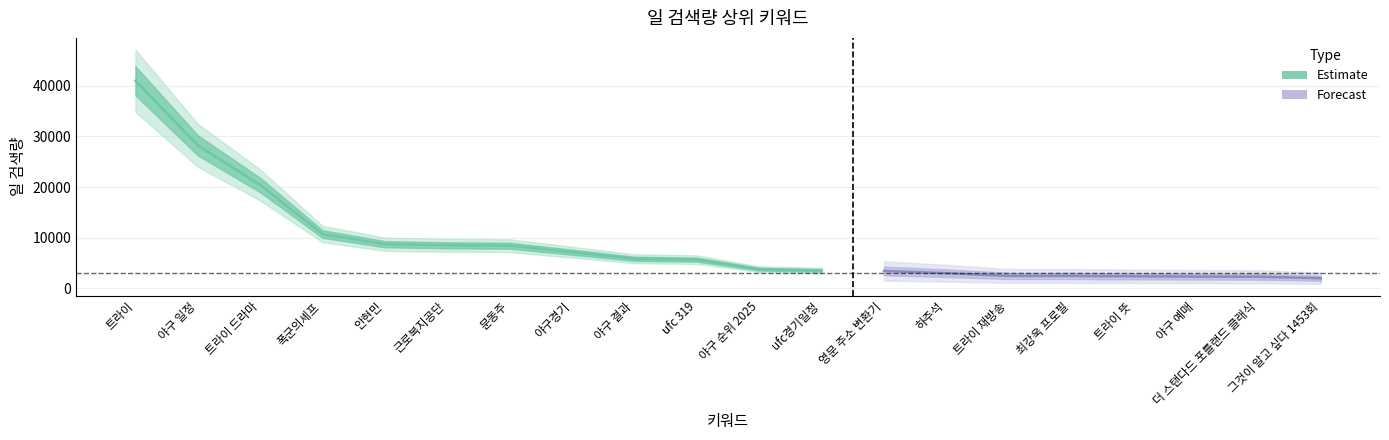

At which category does the chart reach its peak across all series?

트라이